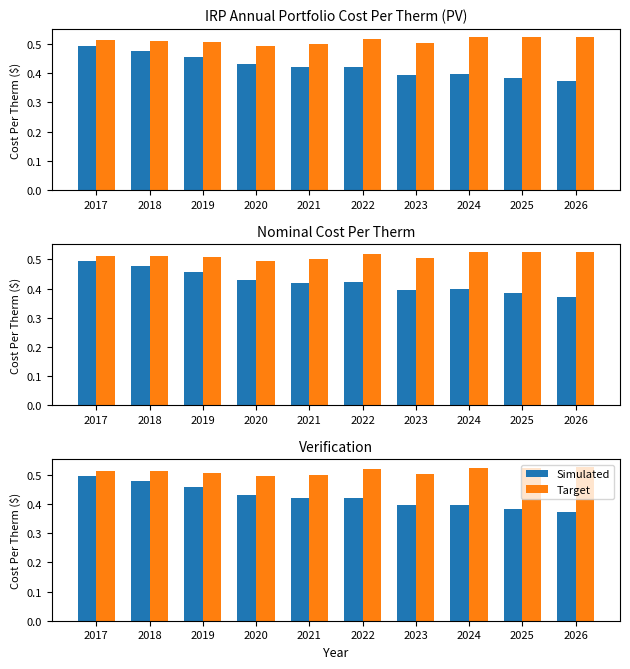

Rank the series by their maximum value, from lowest to highest.

Simulated, Target